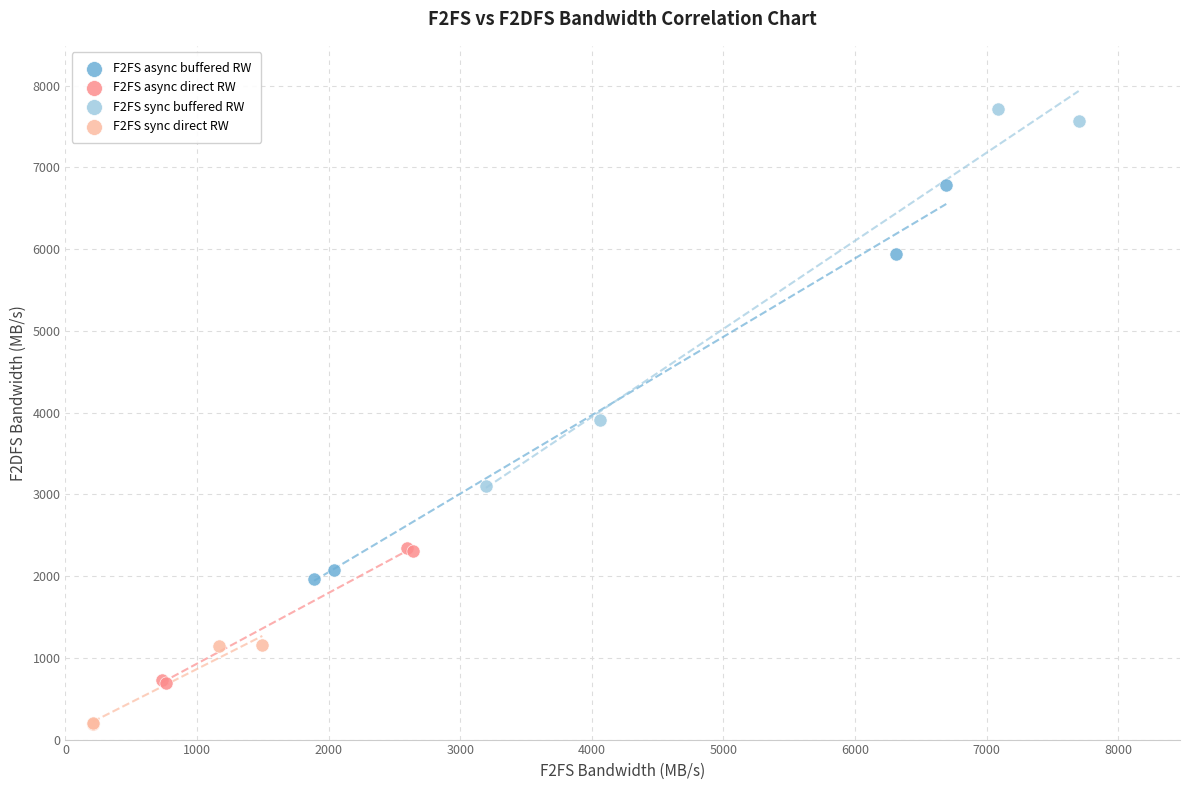

Which series reaches the minimum Y coordinate?

F2FS sync direct RW